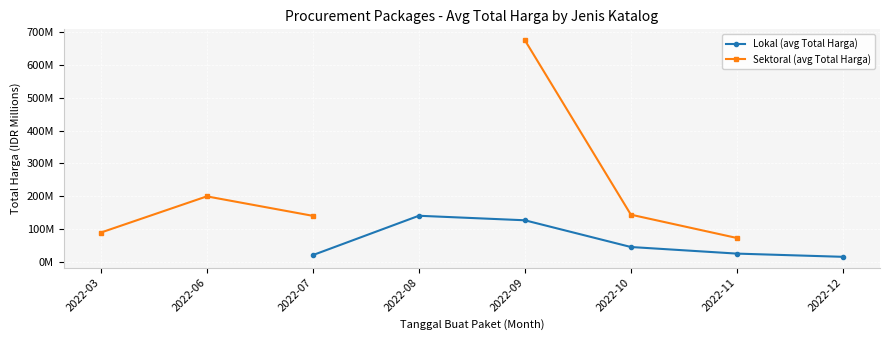

What is the total value across all series at 2022-10?

188.1